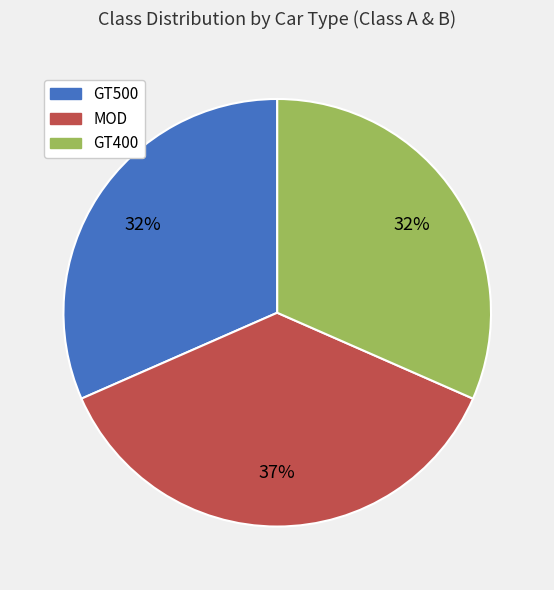

Which has a higher value, MOD or GT400?

MOD